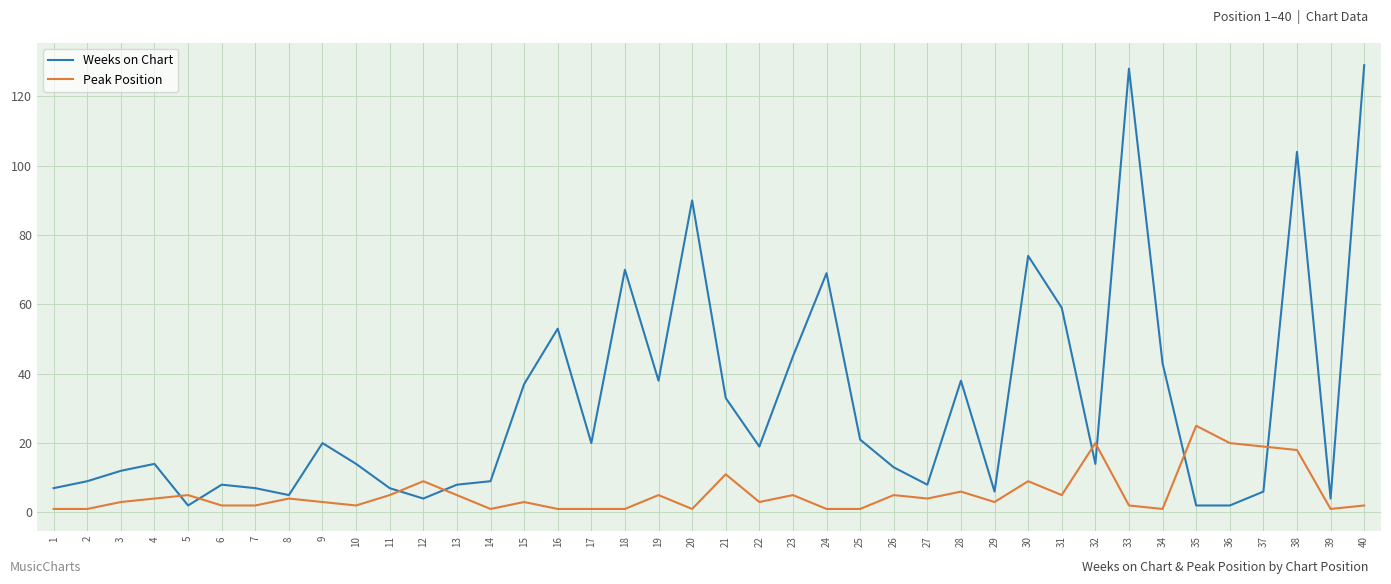

Which category has the highest value in the Peak Position series?

35